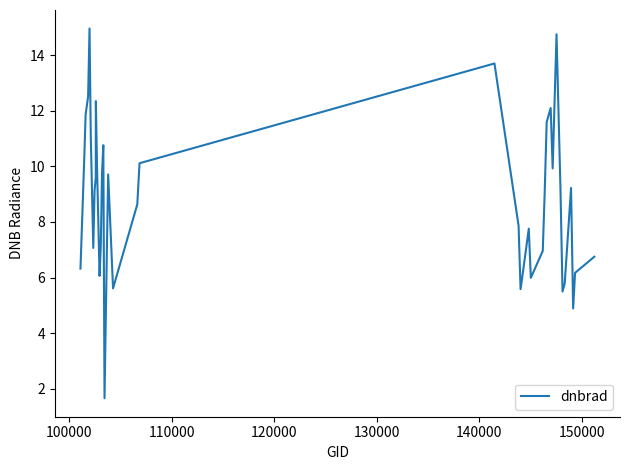

How many lines are shown in the chart?

1